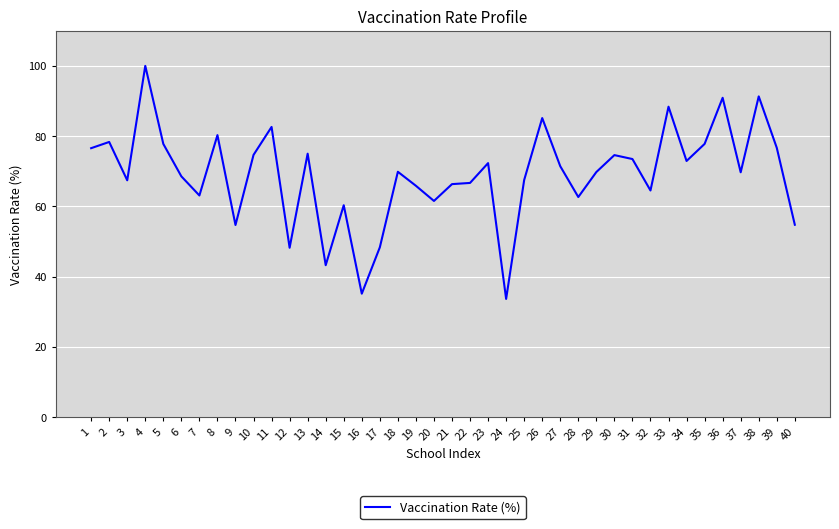

True or false: the data shows 75.0 at 13.

True